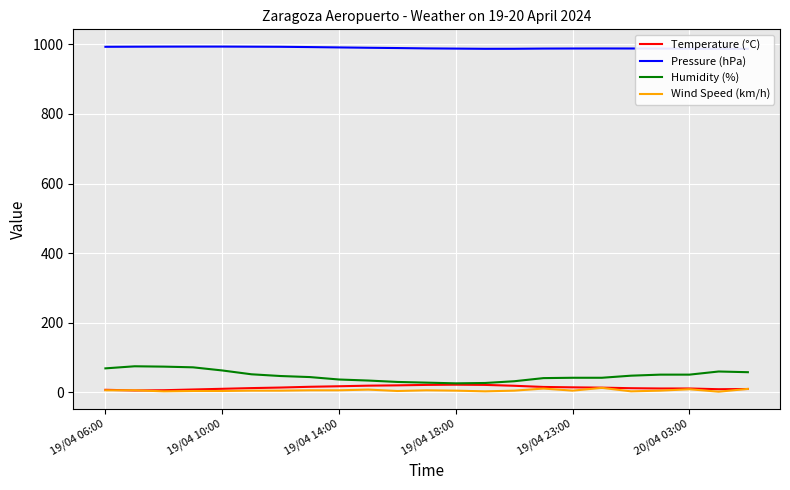

Does the chart display data point markers on the line(s)?

No